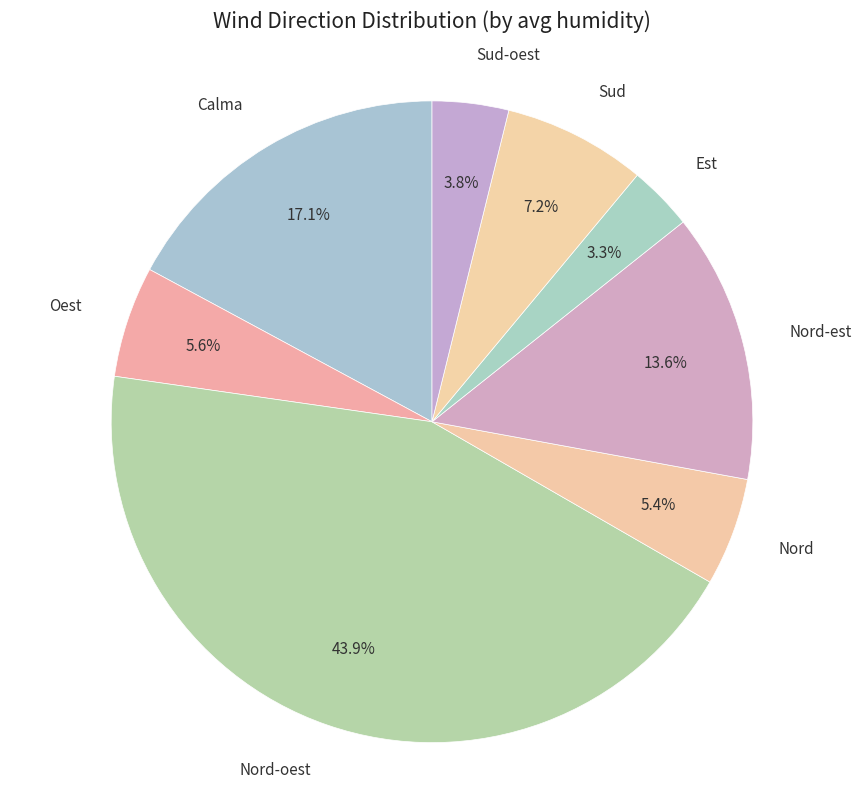

Which has a higher value, Nord-est or Calma?

Calma